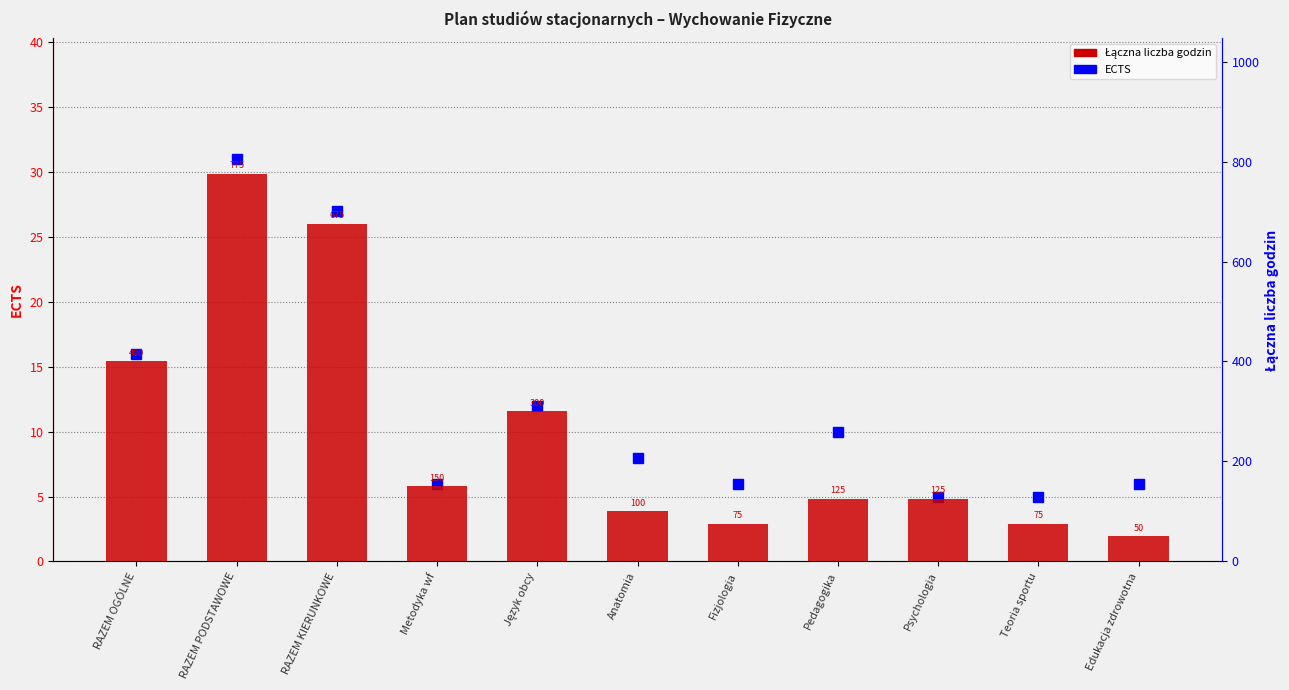

Which category has the lowest value in the Łączna liczba godzin series?

Edukacja zdrowotna